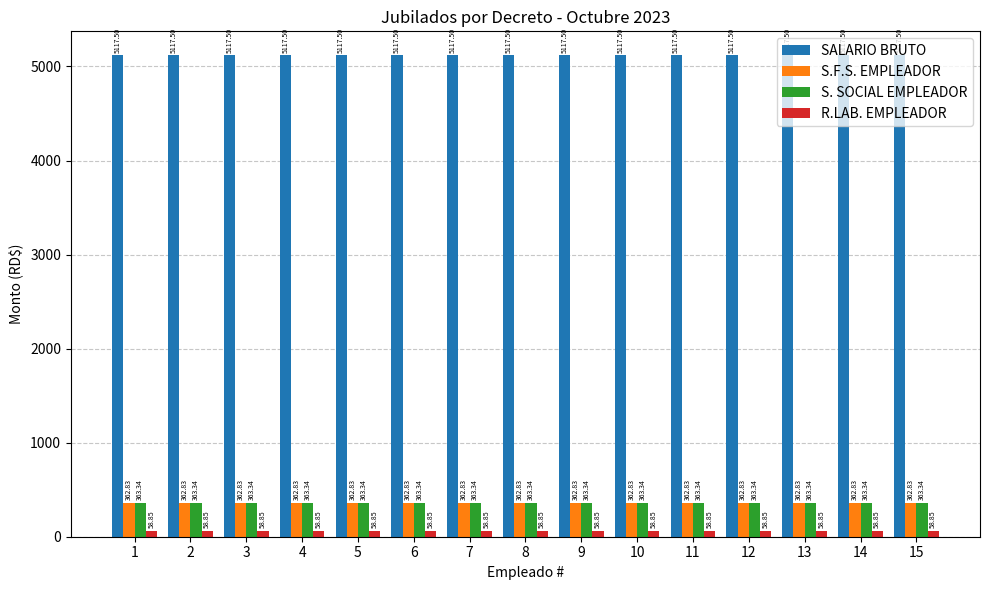

Rank the series at 2 from lowest to highest value.

R.LAB. EMPLEADOR, S.F.S. EMPLEADOR, S. SOCIAL EMPLEADOR, SALARIO BRUTO